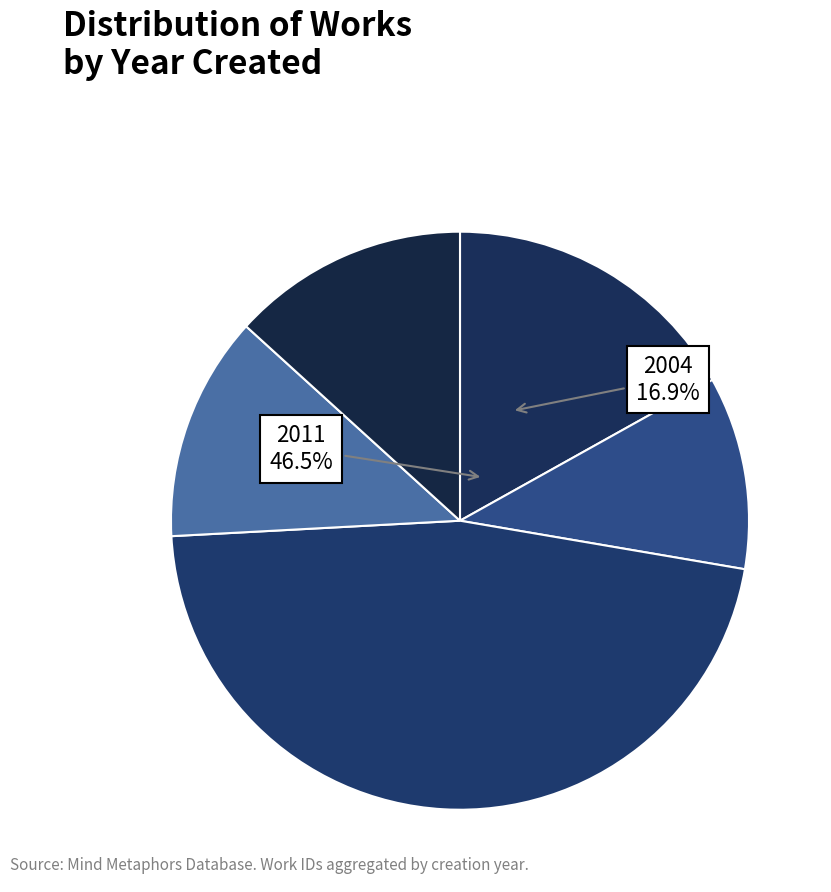

Between 2011-07-29 and 2009-03-04, which is larger?

2011-07-29